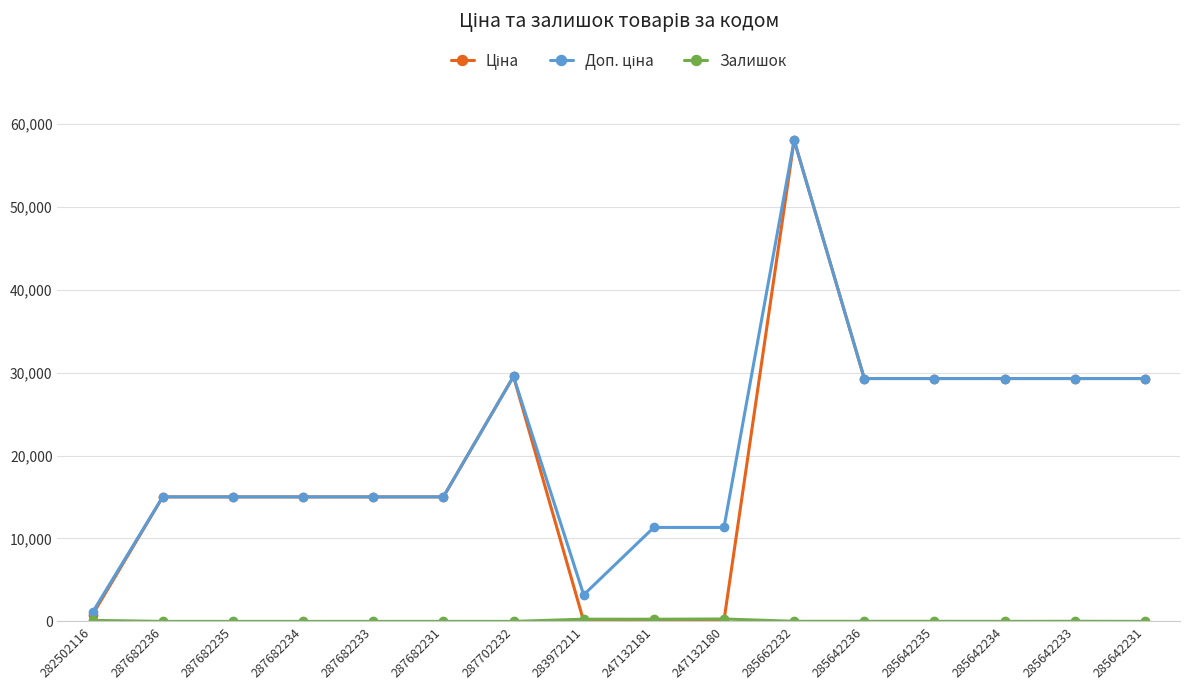

What is the maximum value shown in the chart?

58037.0